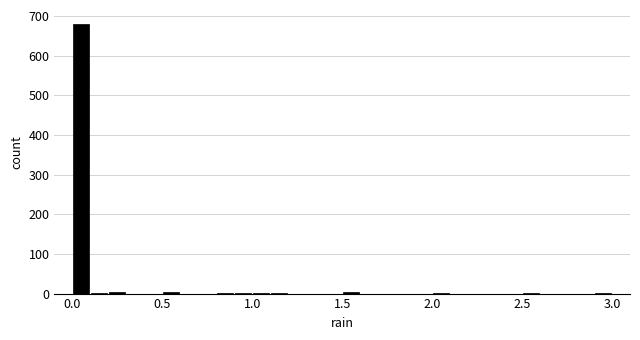

Read against the x-axis, roughly where is the centre of the tallest bar?

0.05